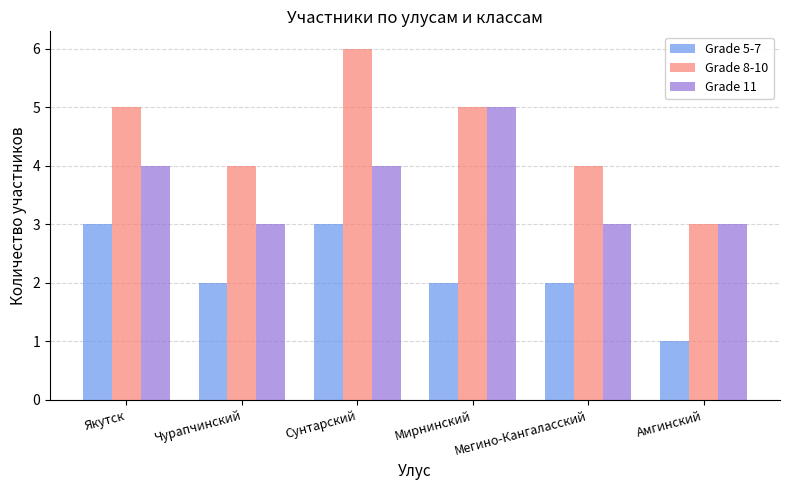

List the series in order of their overall mean, highest first.

Grade 8-10, Grade 11, Grade 5-7